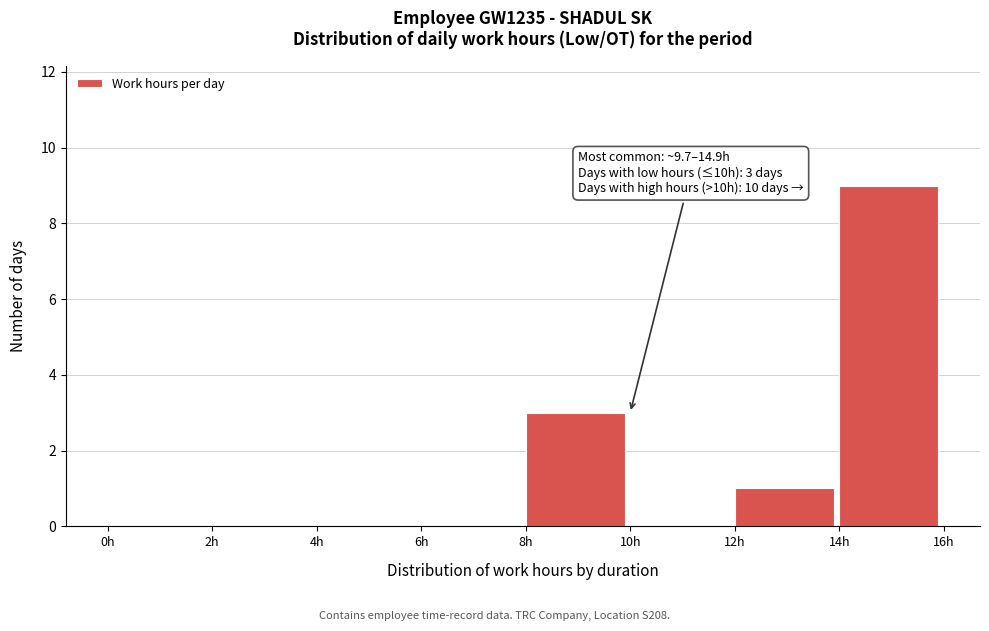

Over which range of the x-axis is the bar tallest?

14 to 16